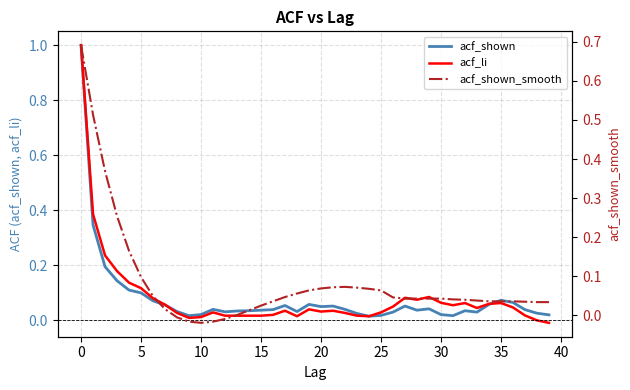

Which series changed the most between 27 and 30?

acf_shown